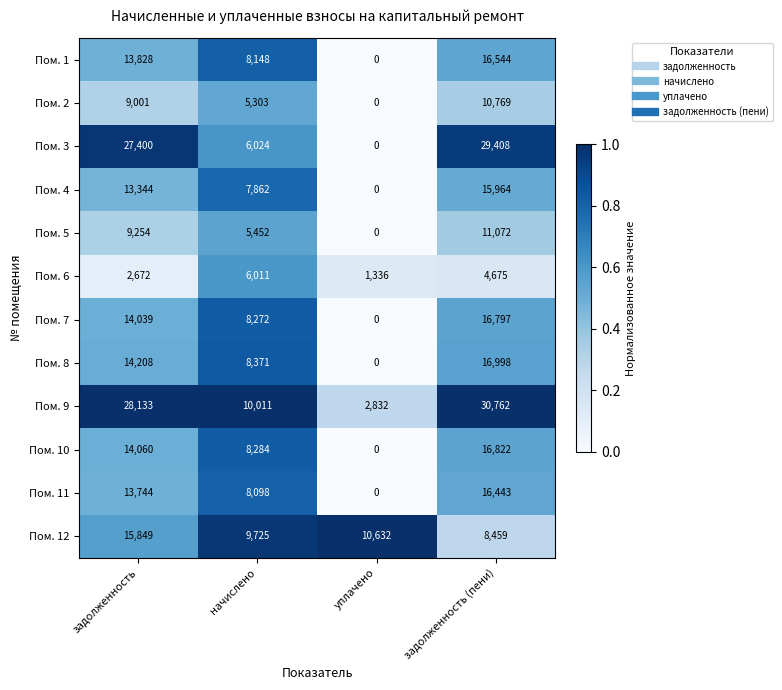

Which series has the largest range (max minus min)?

Пом. 3